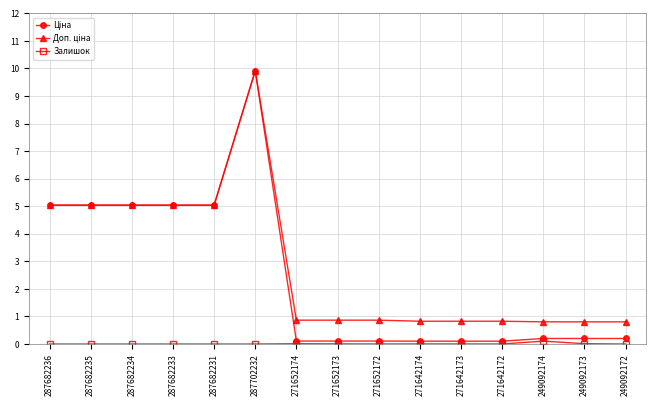

Does the chart have visible grid lines?

Yes